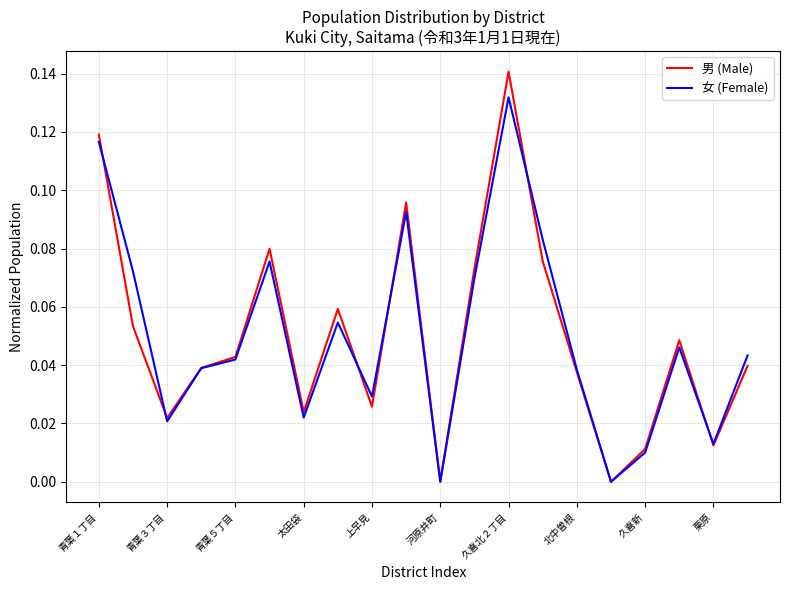

Which series has the widest spread of values?

男 (Male)